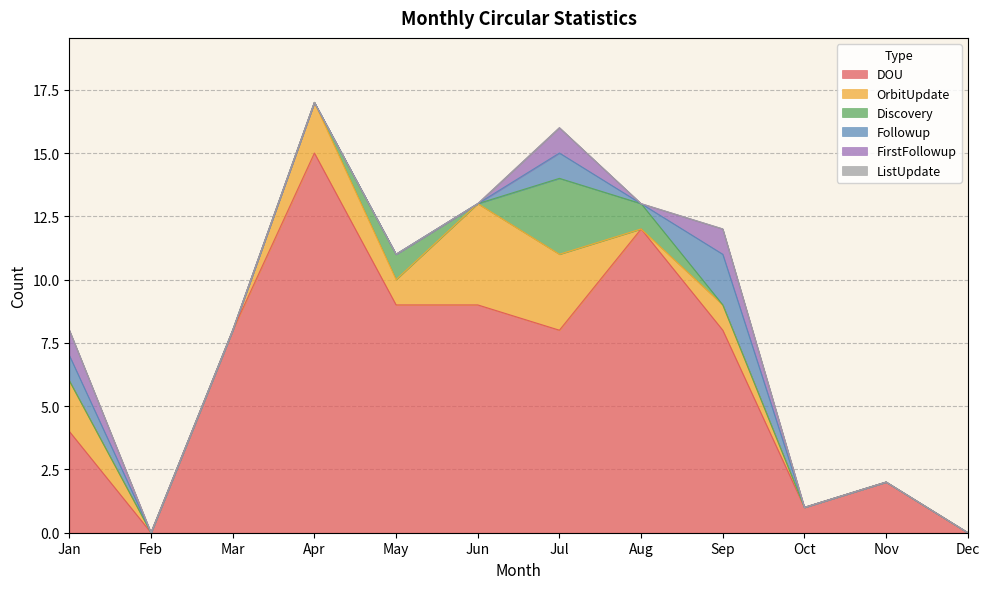

True or false: Discovery has a value of 2 at May.

False